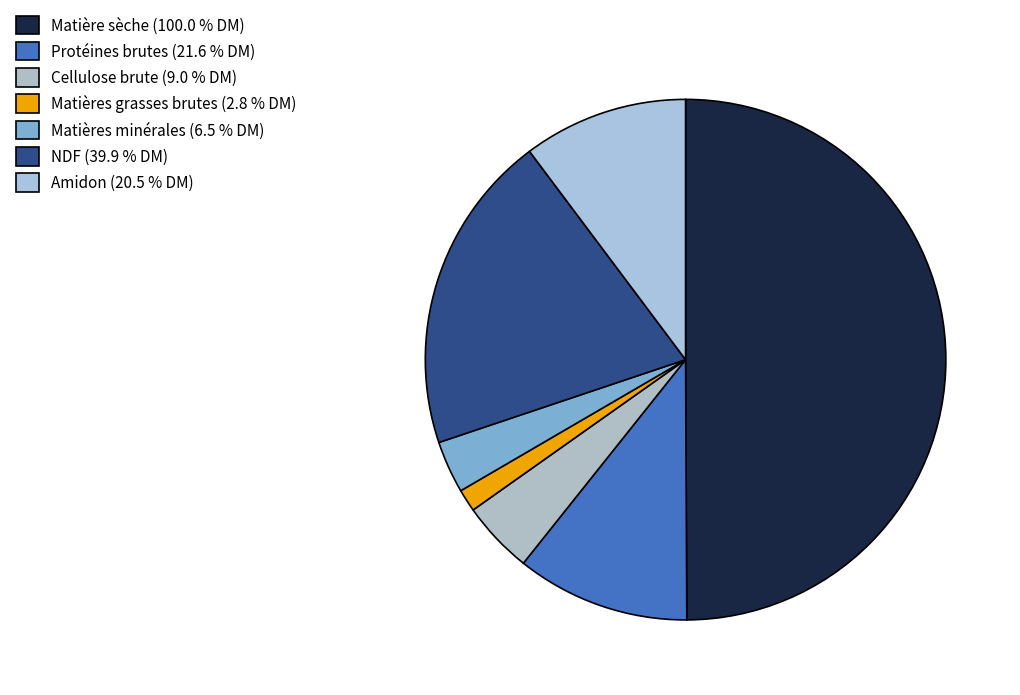

How many segments does this pie chart have?

7